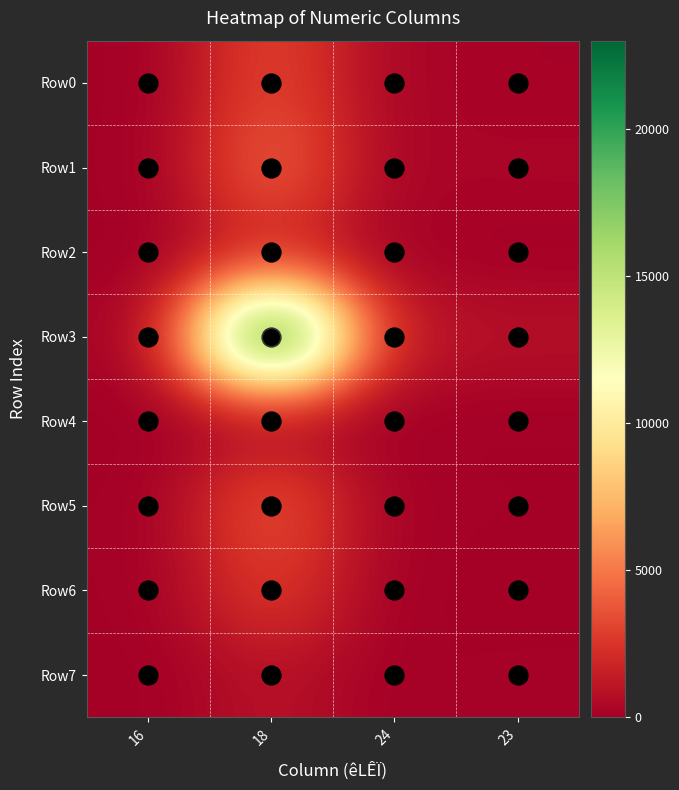

Rank the series by their maximum value, from highest to lowest.

Row3, Row1, Row5, Row0, Row6, Row2, Row7, Row4